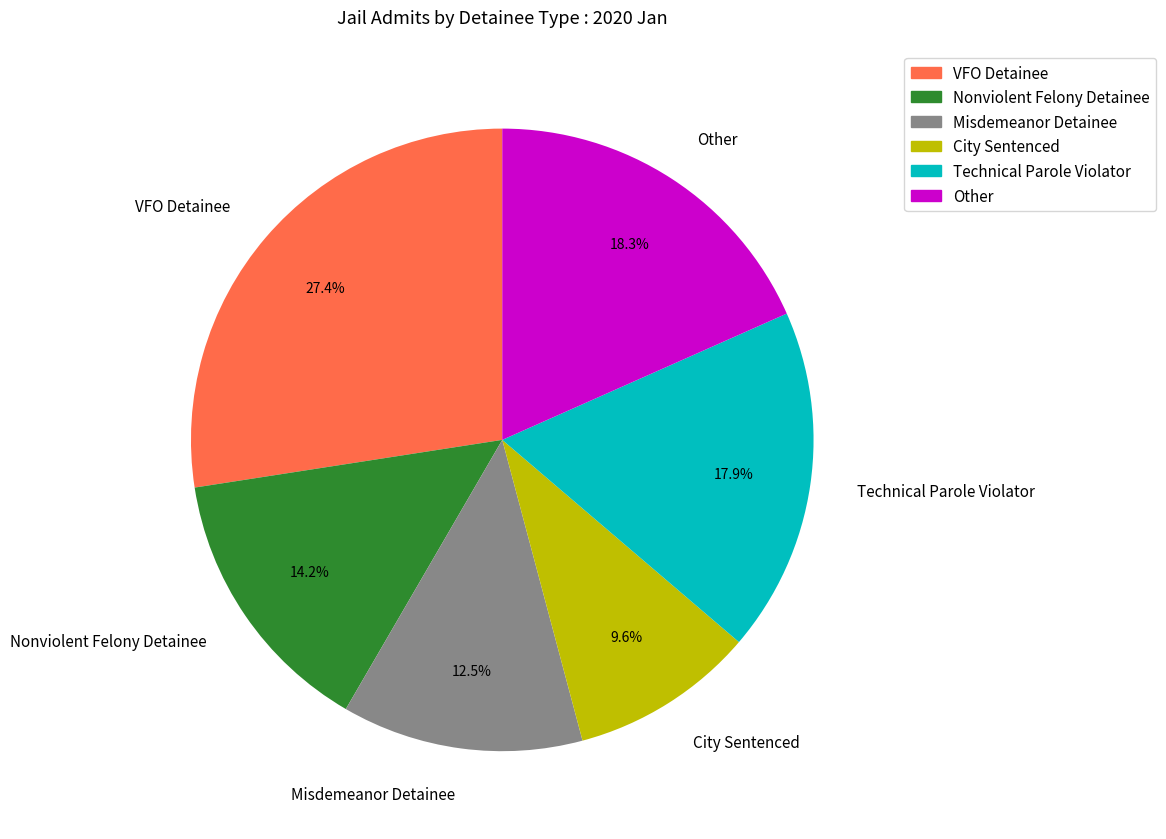

Which has a higher value, Misdemeanor Detainee or City Sentenced?

Misdemeanor Detainee